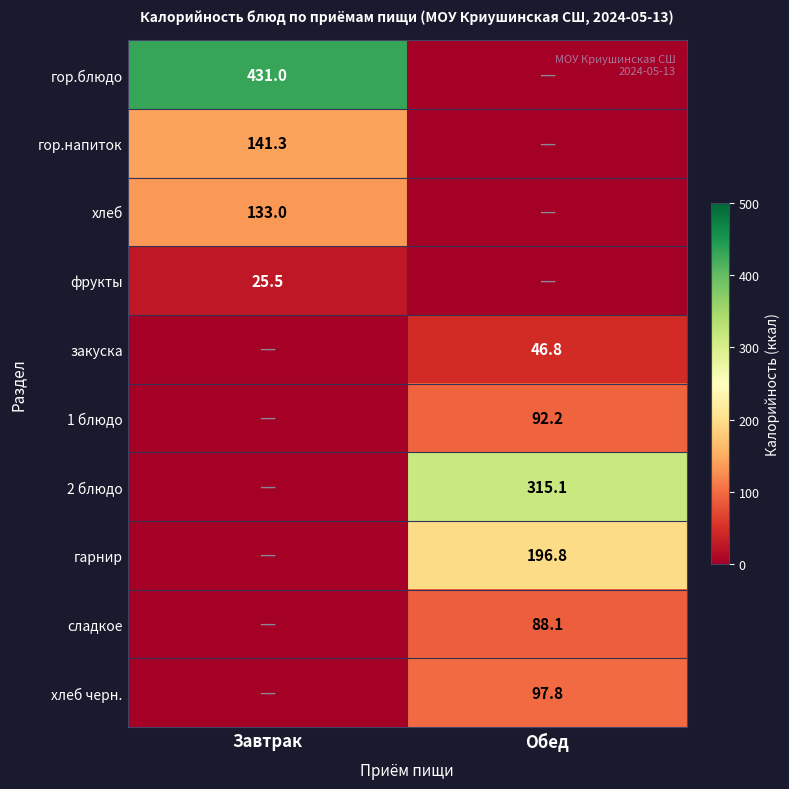

The value of закуска at Обед is 46.8. True or false?

True